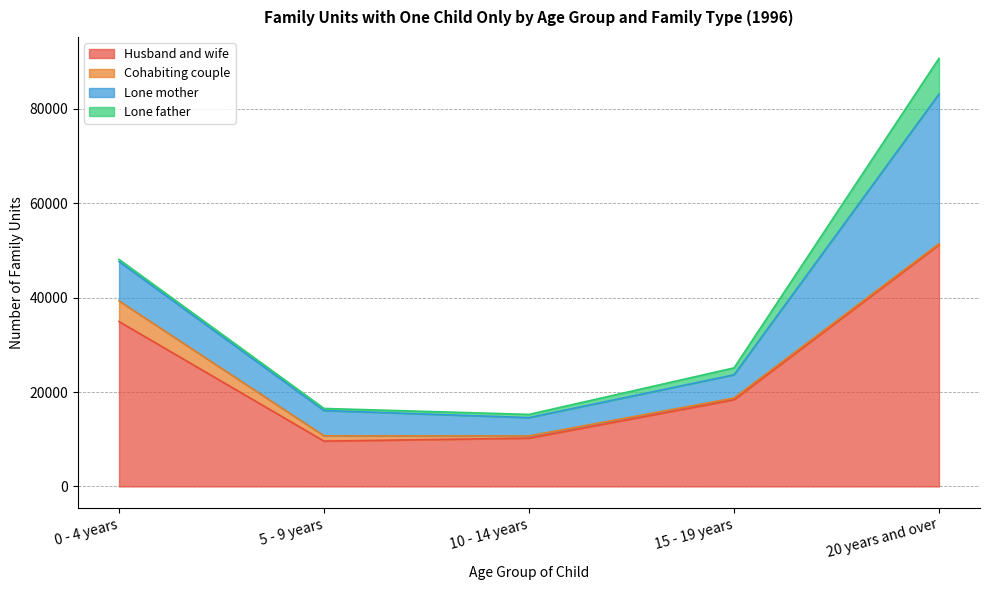

What is the maximum value for Lone father?

7567